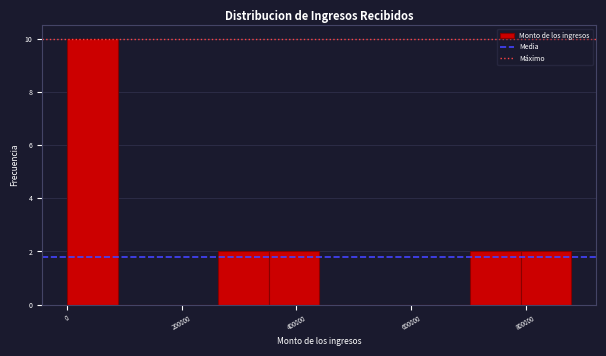

What is the height of the bar covering 800000 to 880000 on the x-axis? Neither the bar edges nor the heights are printed on the chart, so give them approximately, as read against the axes.

2